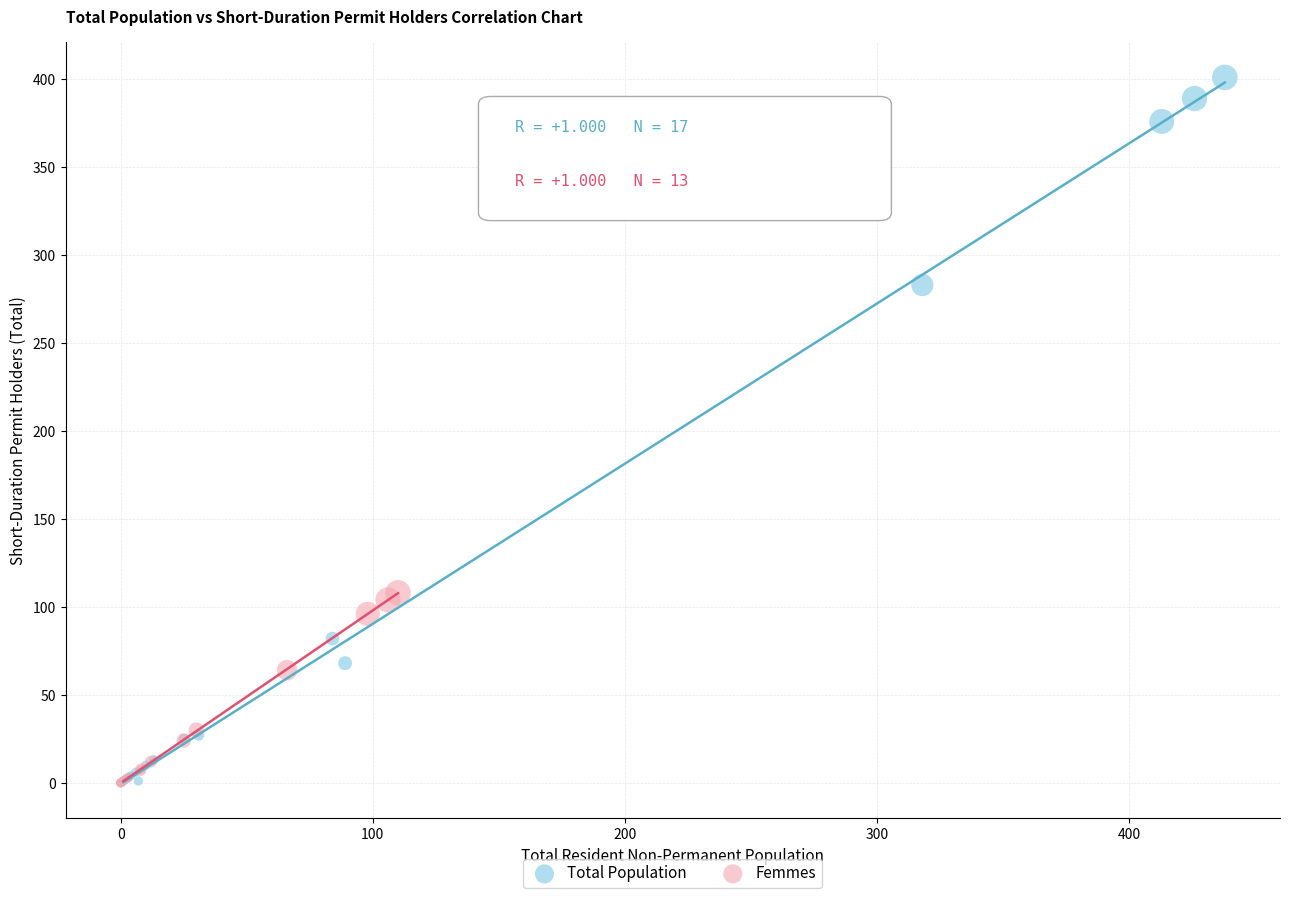

Which series contains the highest Y value?

Total Population